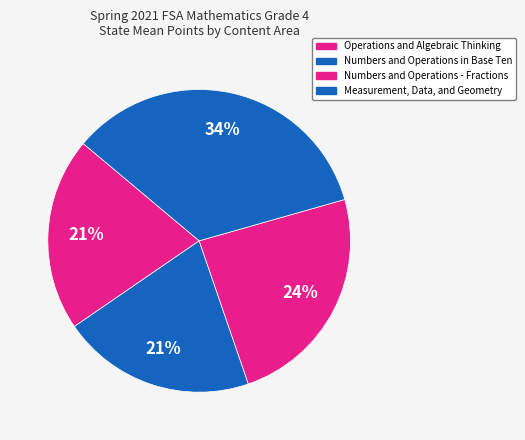

To the nearest percent, what portion does Measurement, Data, and Geometry represent?

34%